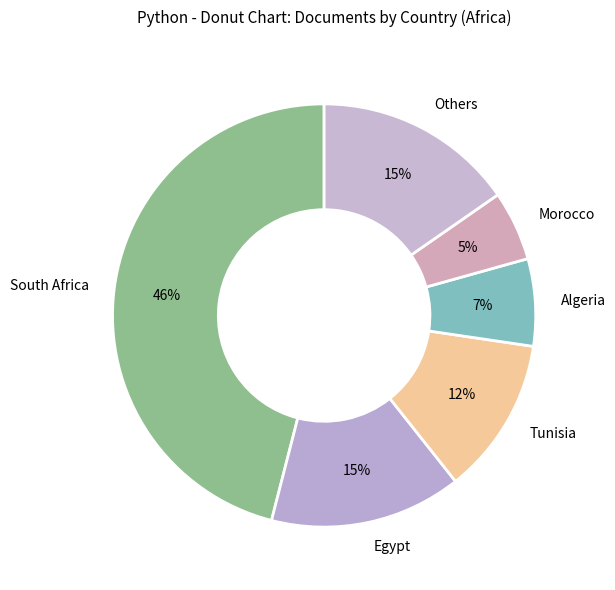

Count the number of slices in the pie.

6